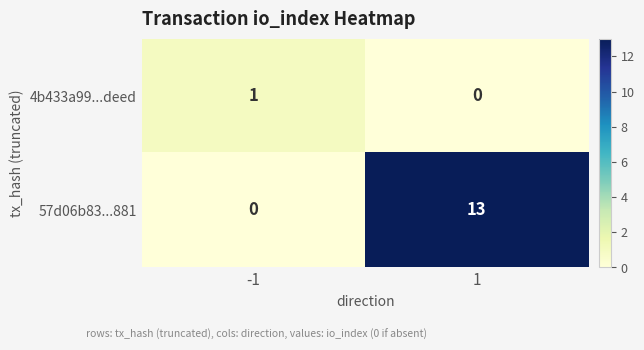

Read the 57d06b83...881 value at 1, to the nearest 5.

15